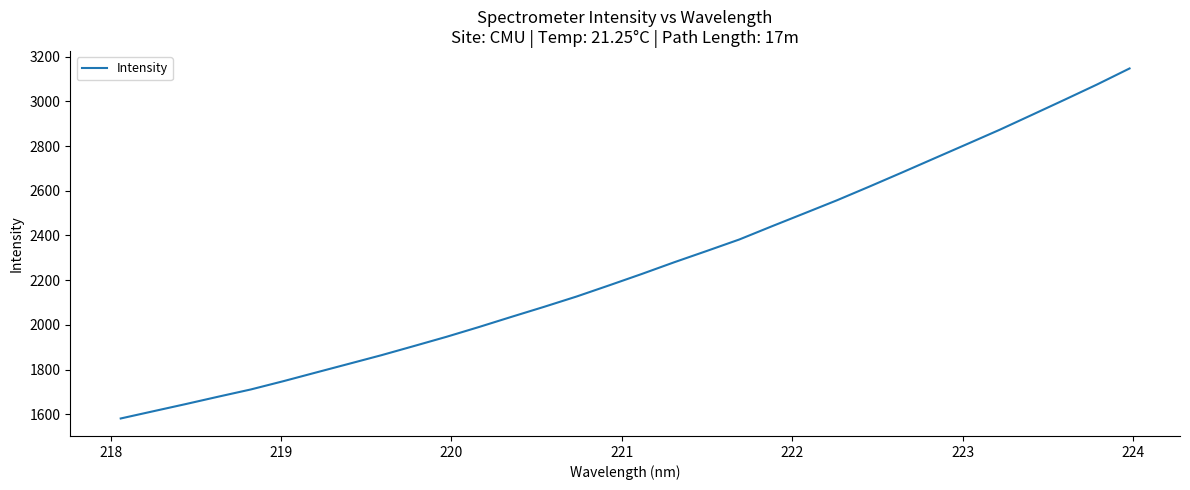

What is the greatest value displayed?

3146.9